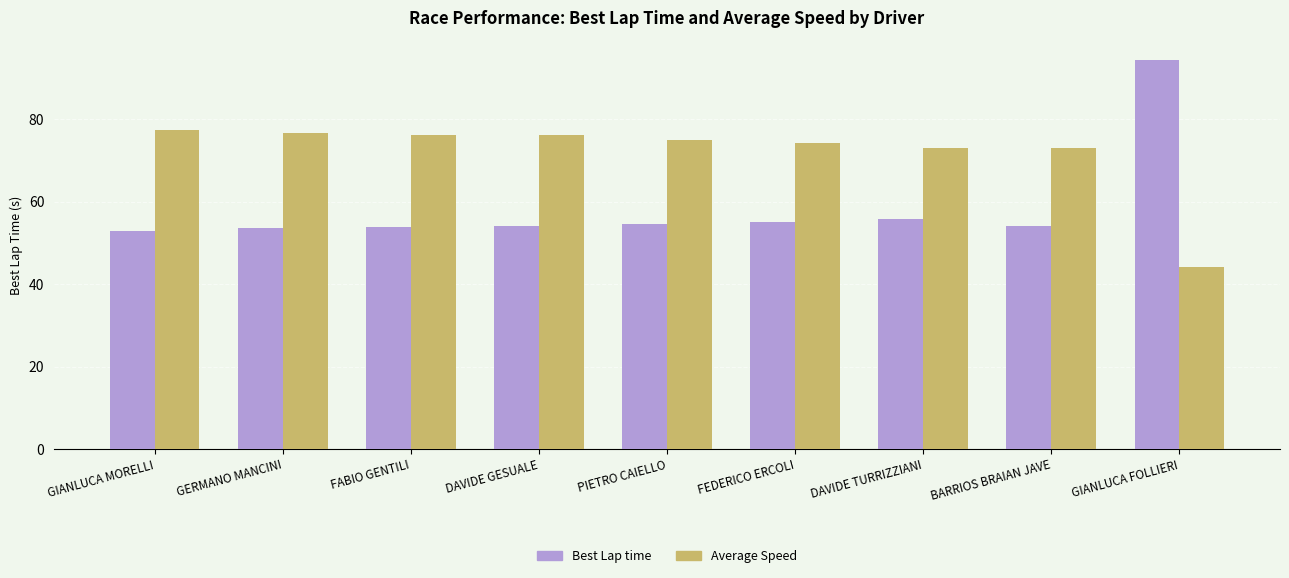

The value of Average Speed at GERMANO MANCINI is 76.8. True or false?

True